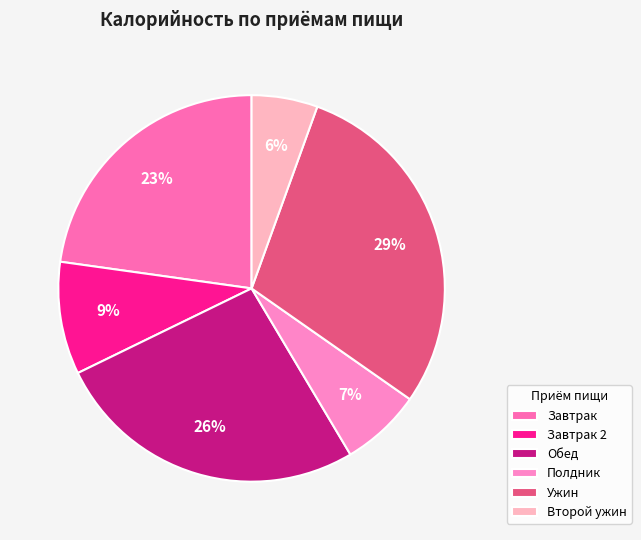

How many segments does this pie chart have?

6